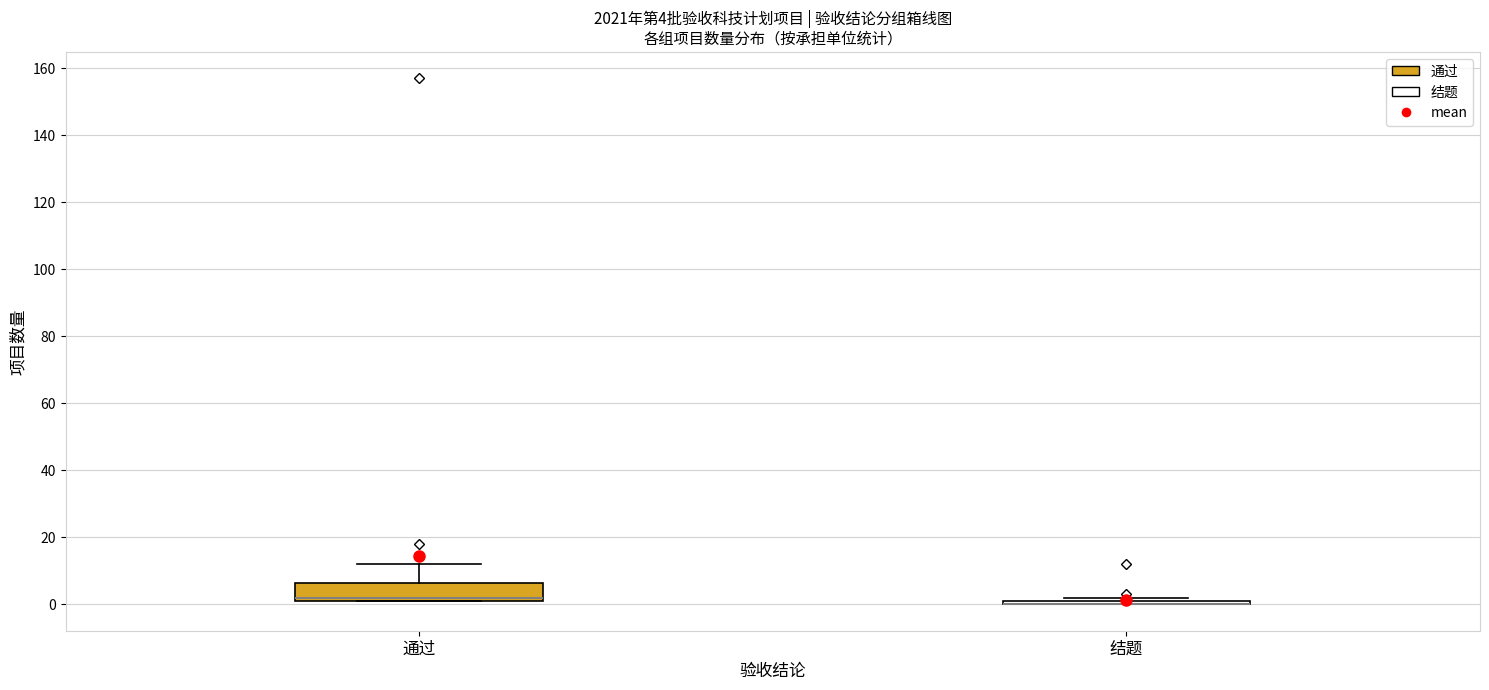

Which box is the tallest, from its lower edge to its upper edge?

通过